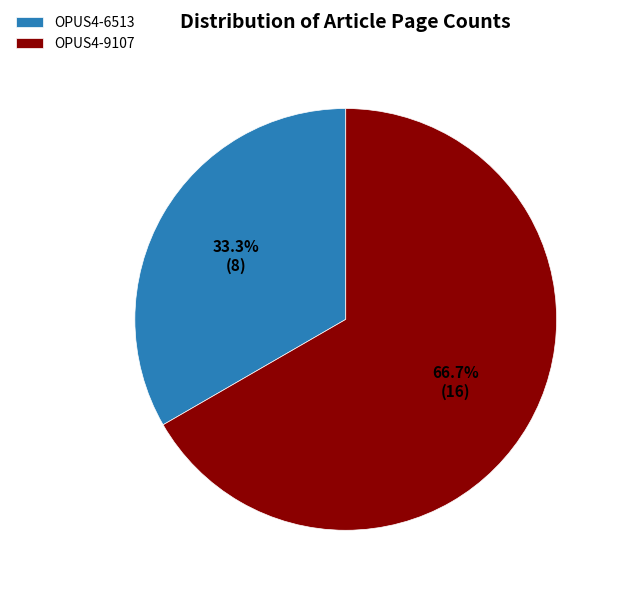

To the nearest percent, what percentage of the pie is OPUS4-6513?

33%